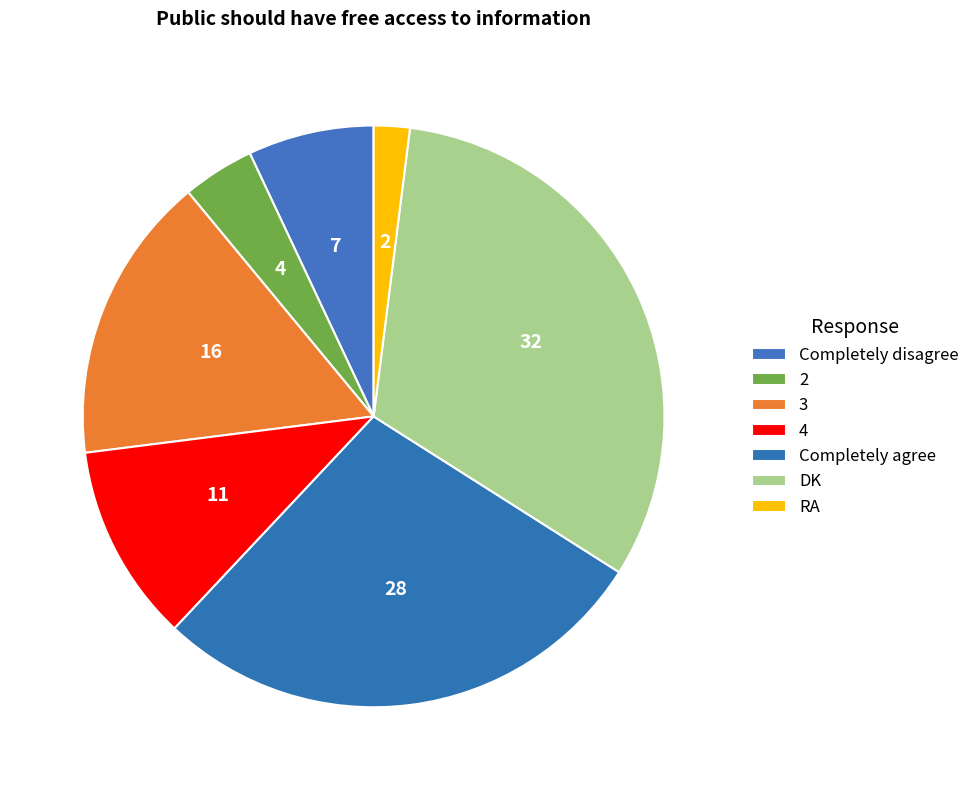

What is the smallest slice in the pie chart?

RA